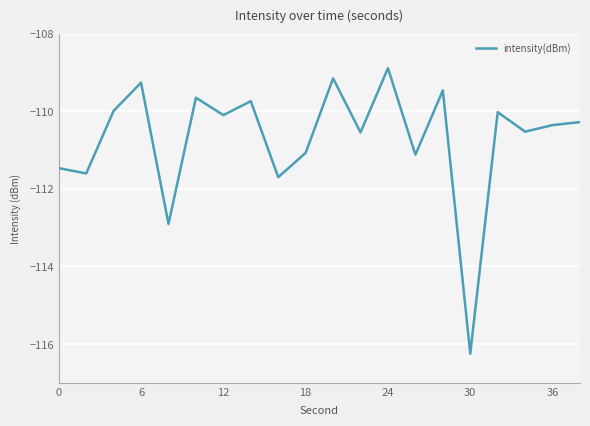

What is the minimum value shown in the chart?

-116.2